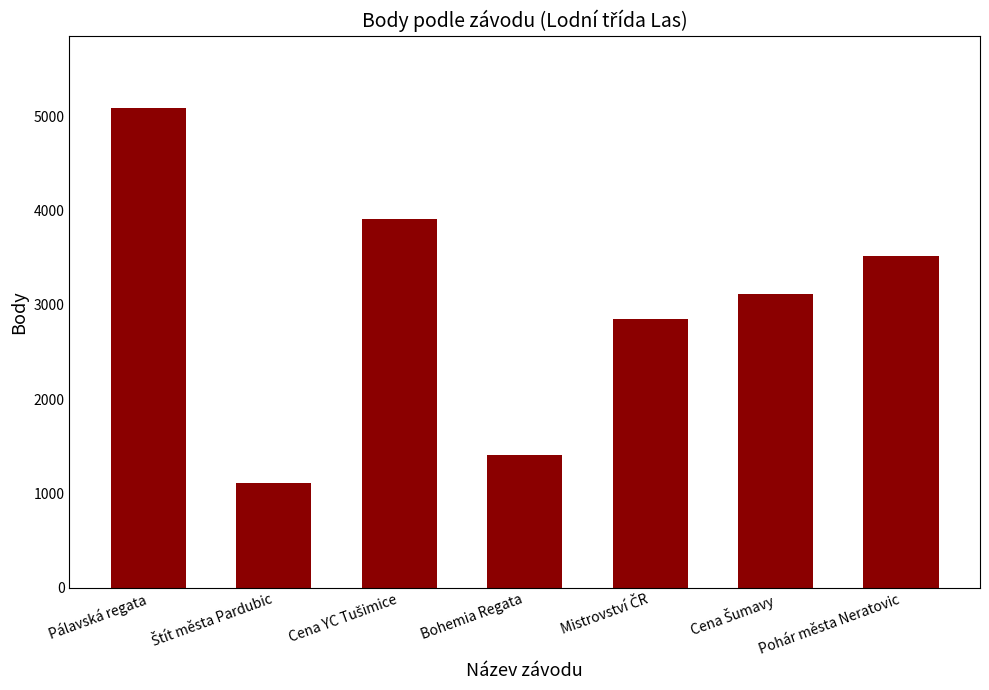

What is the ratio of the value at Pálavská regata to the value at Bohemia Regata?

3.6